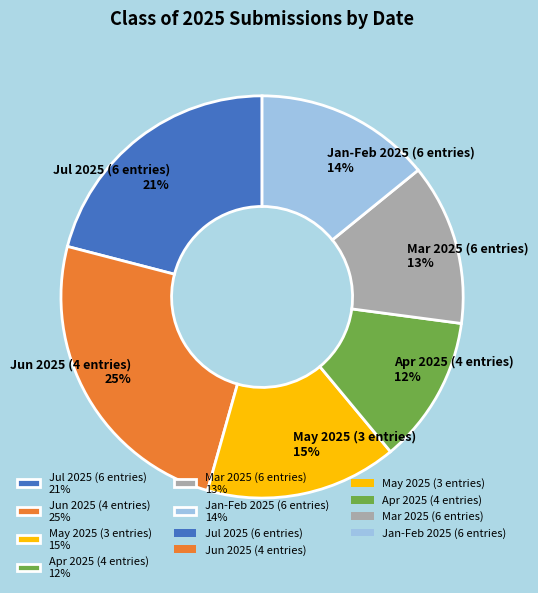

Does May 2025 (3 entries) 15% account for over 50% of the chart?

No